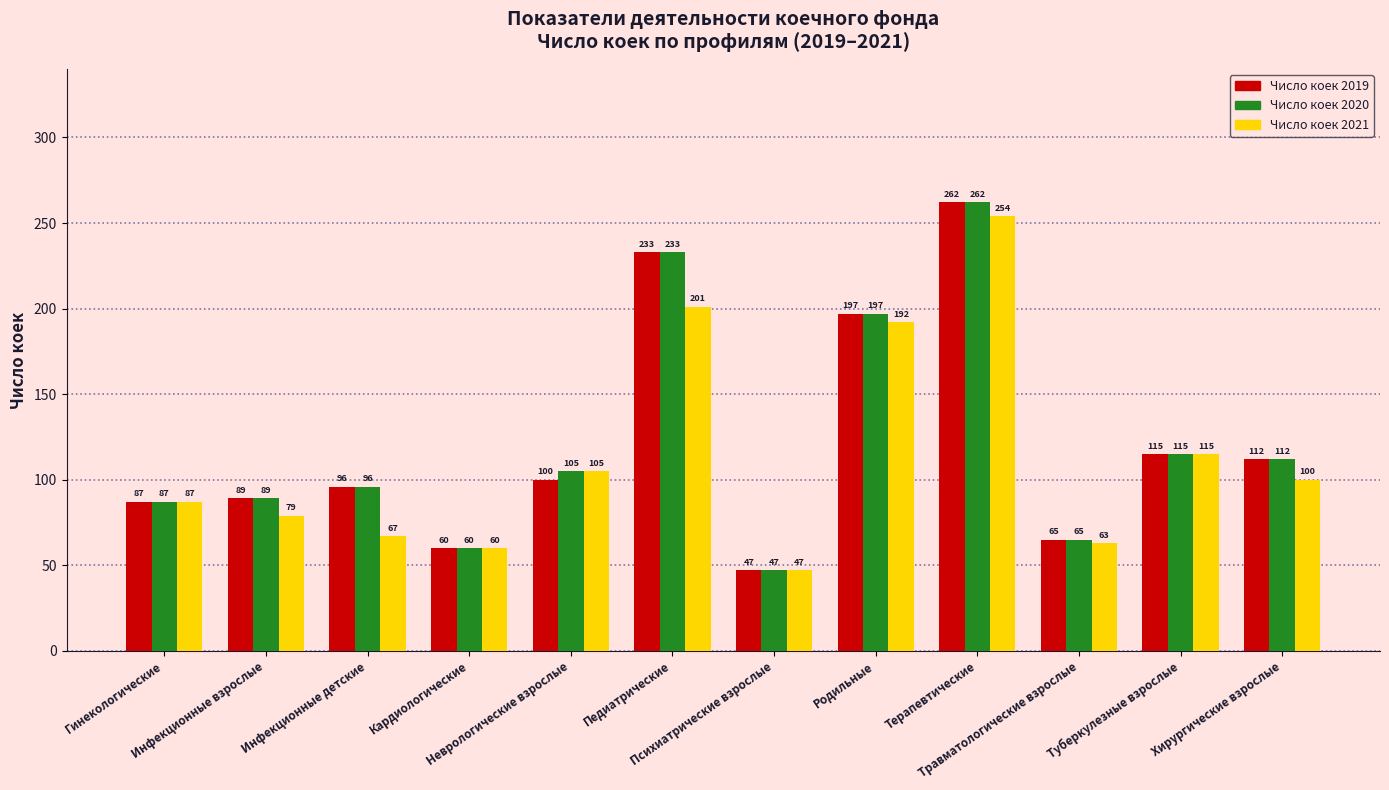

Reading left to right, what are all the values shown in this chart?

Число коек 2019: 87	89	96	60	100	233	47	197	262	65	115	112
Число коек 2020: 87	89	96	60	105	233	47	197	262	65	115	112
Число коек 2021: 87	79	67	60	105	201	47	192	254	63	115	100